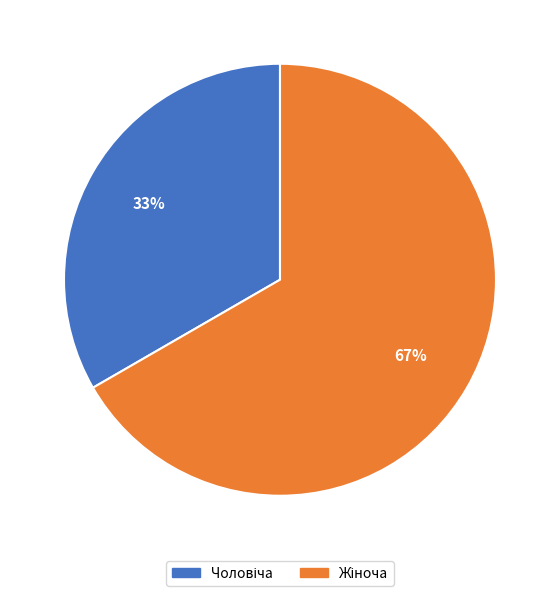

Does any single category account for the majority?

Yes